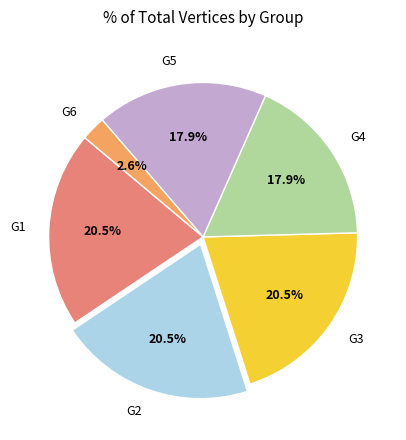

What percentage is the G4 slice, to the nearest percent?

18%